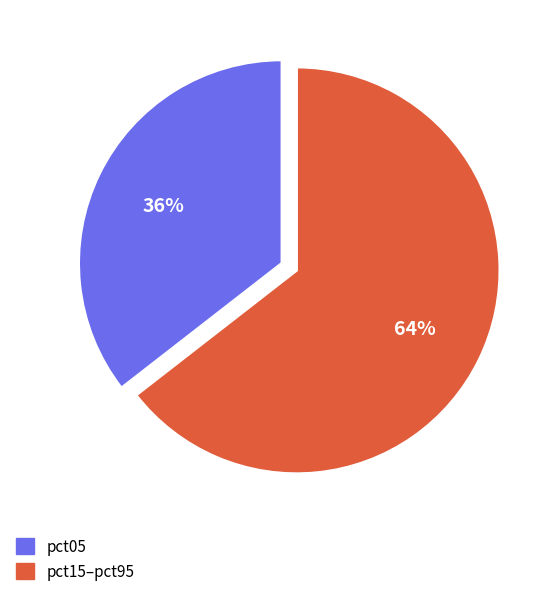

To the nearest percent, what is the average slice percentage?

50%